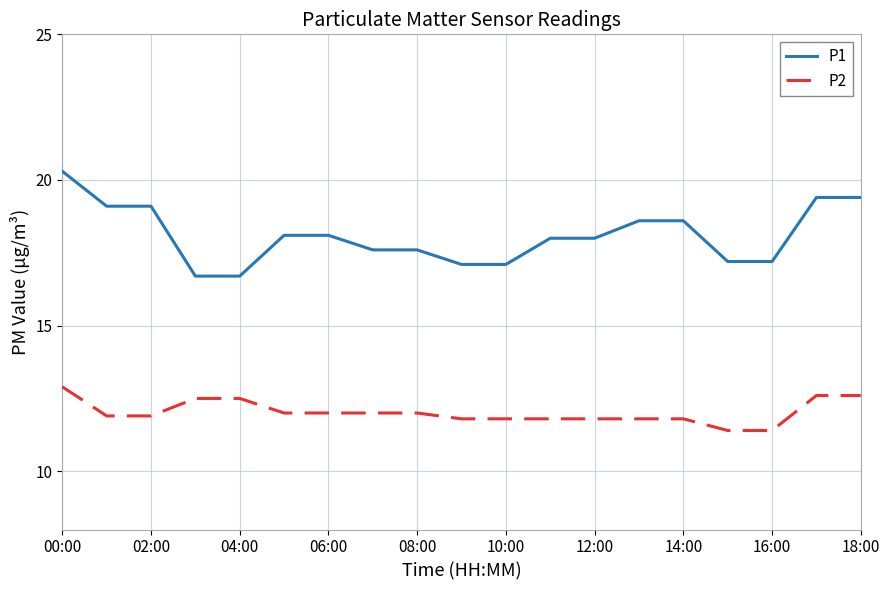

Which series has the largest total across all categories?

P1